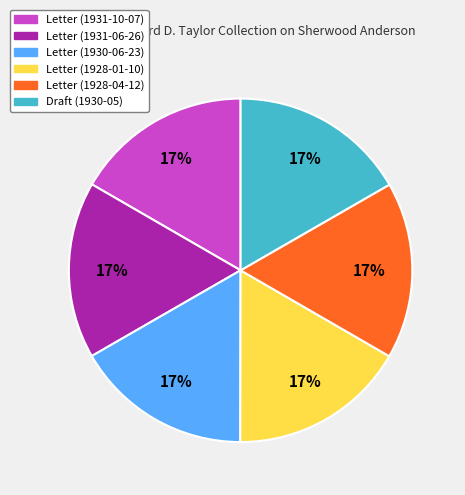

Do Letter (1931-10-07) and Draft (1930-05) together represent more than half of the pie?

No